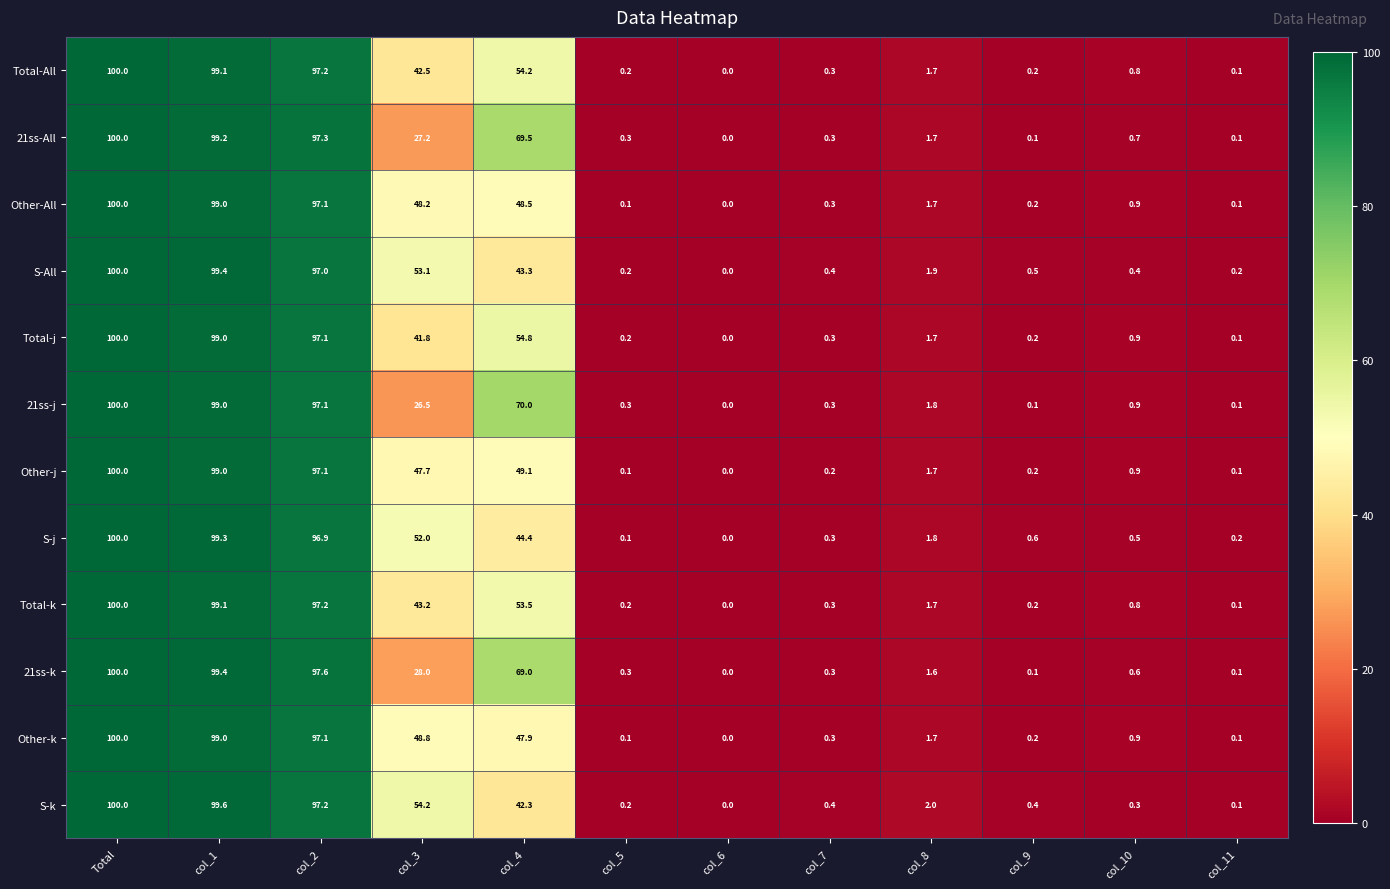

Which series changed the most between col_1 and col_10?

S-k